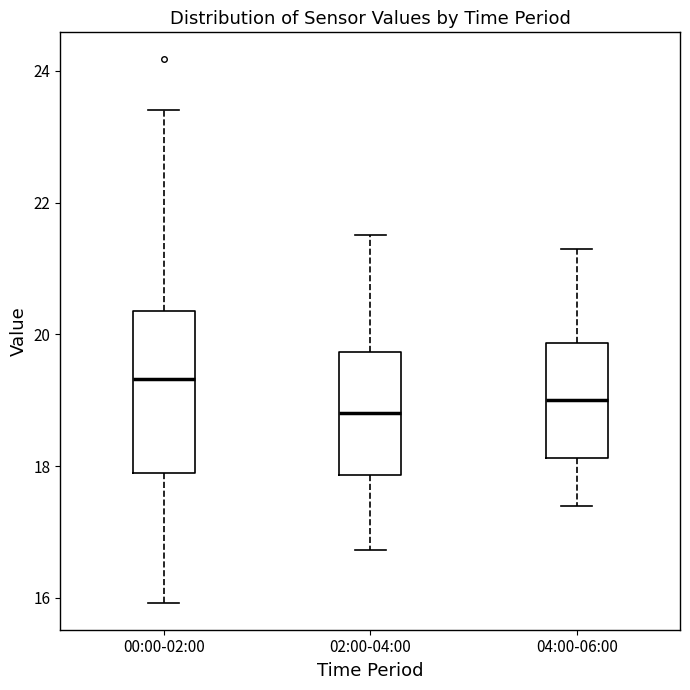

Where does the lower whisker of the box for 04:00-06:00 end on the y-axis? The values are not printed on the chart, so give them approximately, as read against the axis.

17.4